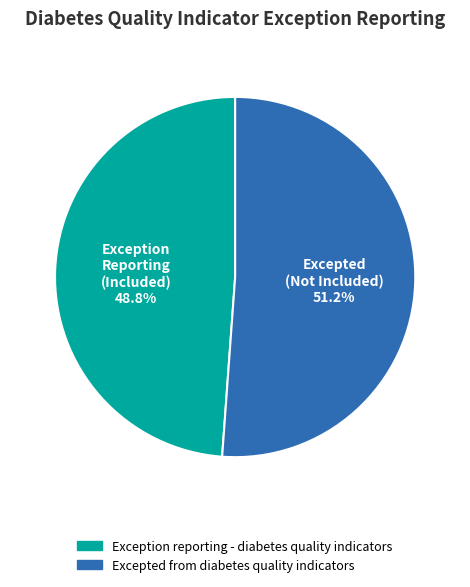

To the nearest percent, what portion does Excepted from diabetes quality indicators represent?

51%